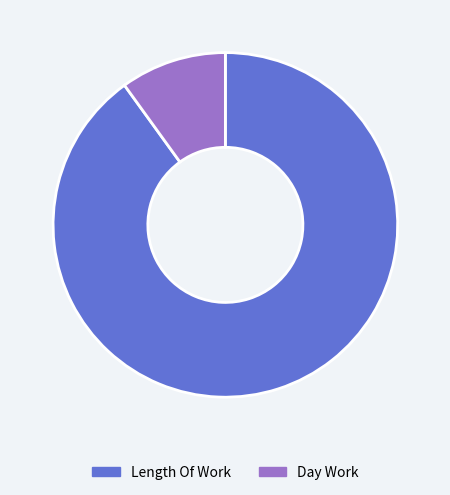

Which has a higher value, Day Work or Length Of Work?

Length Of Work